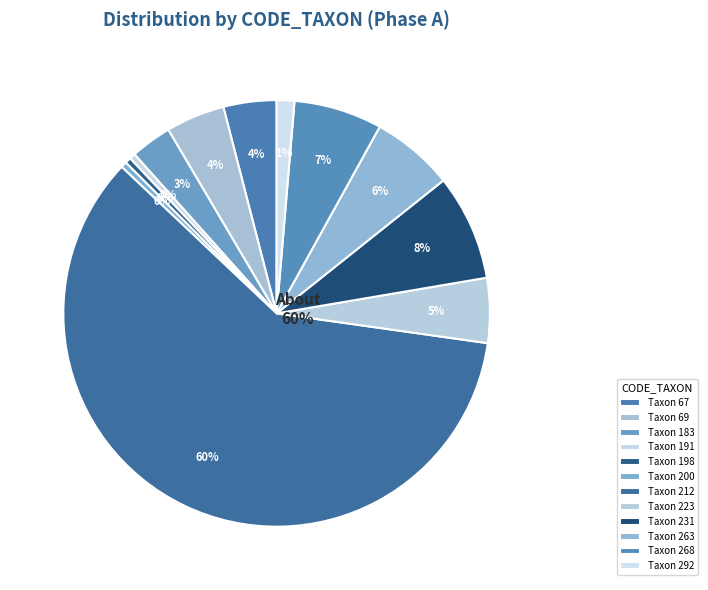

What is the smallest slice in the pie chart?

191